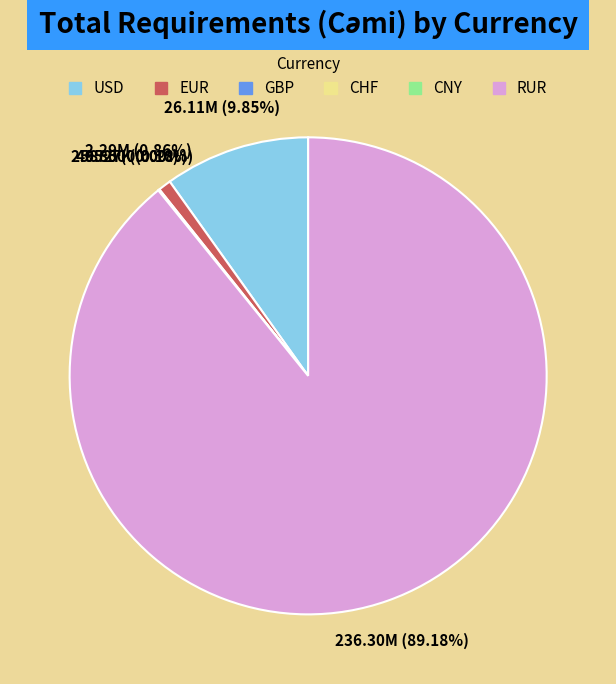

Which category has the biggest portion of the pie?

RUR